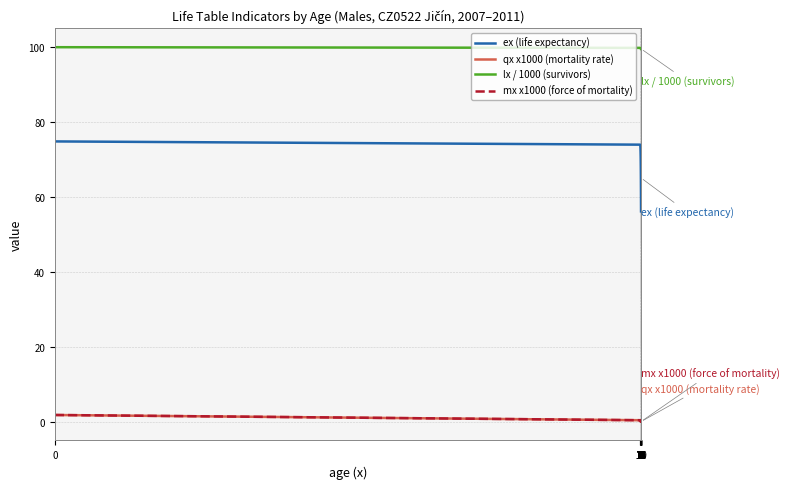

Which series has the widest spread of values?

ex (life expectancy)